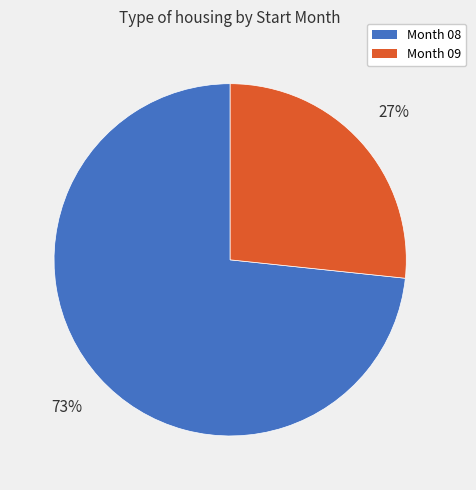

What percentage is the Month 09 slice, to the nearest percent?

27%